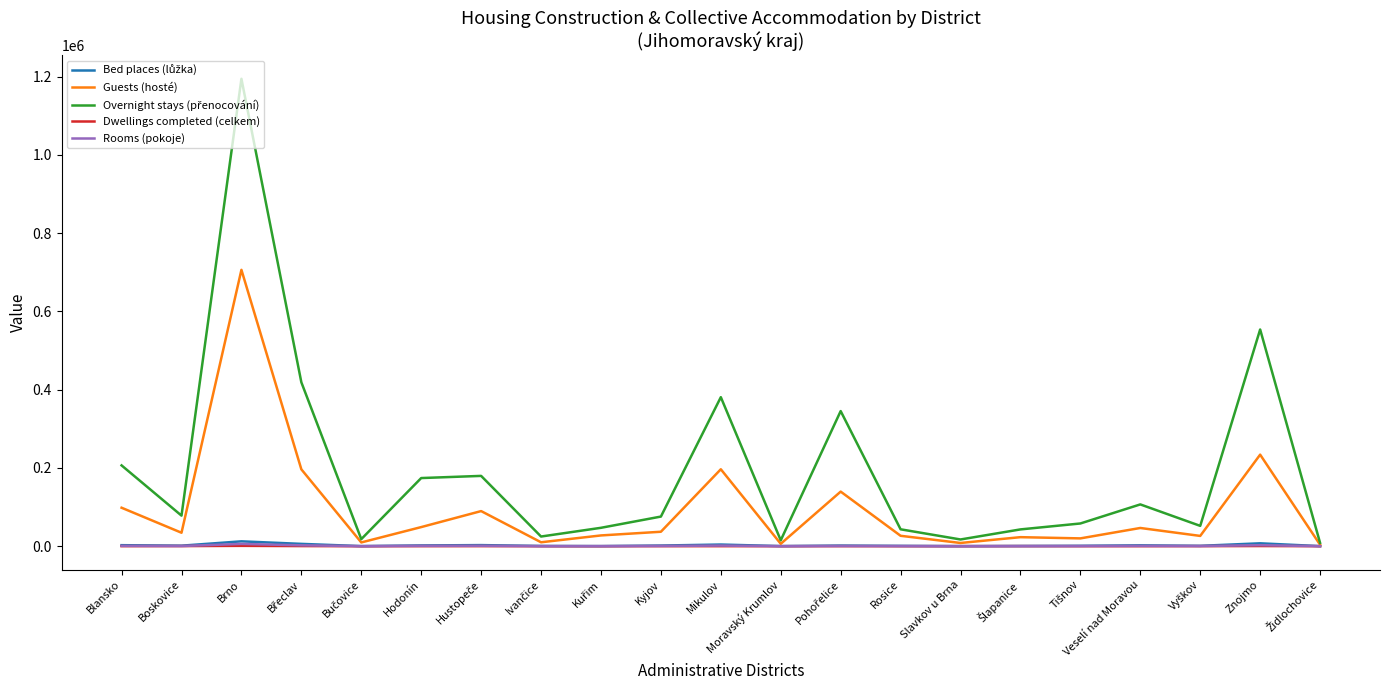

At which category is the sum across all series the highest?

Brno